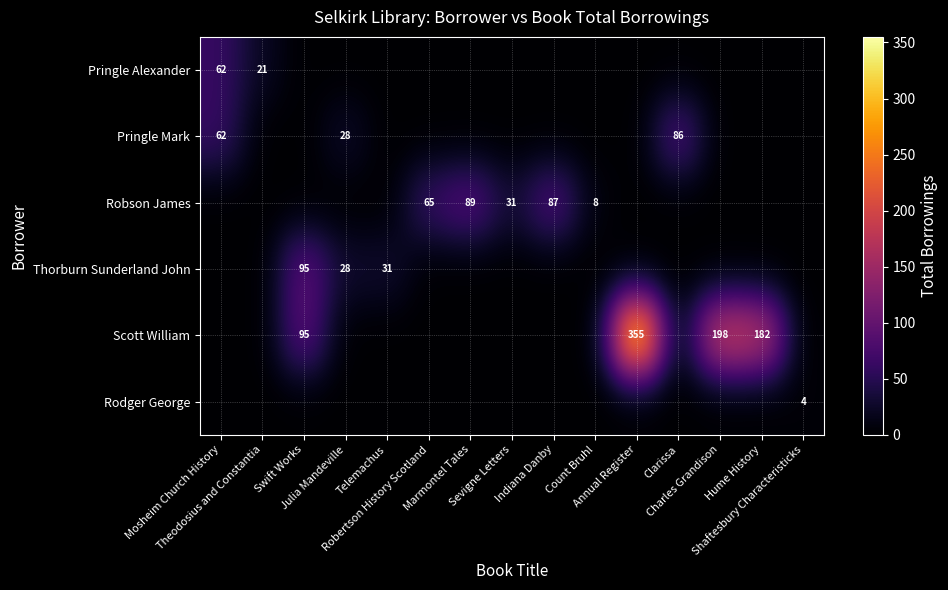

Which series has the widest spread of values?

Scott William